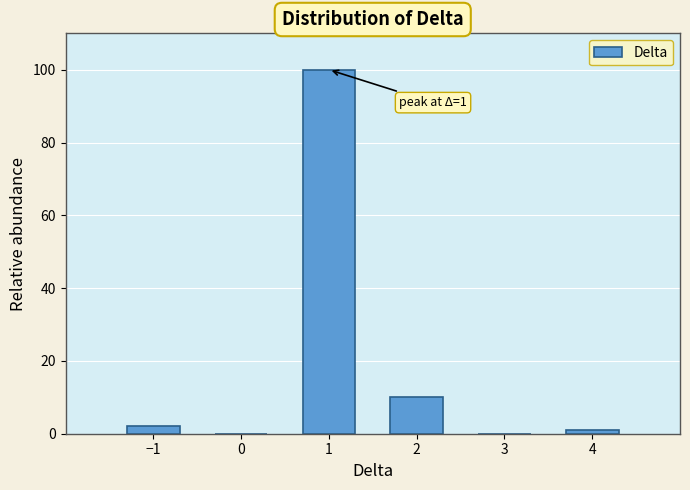

Which range on the x-axis has the tallest bar?

0.5 to 1.5